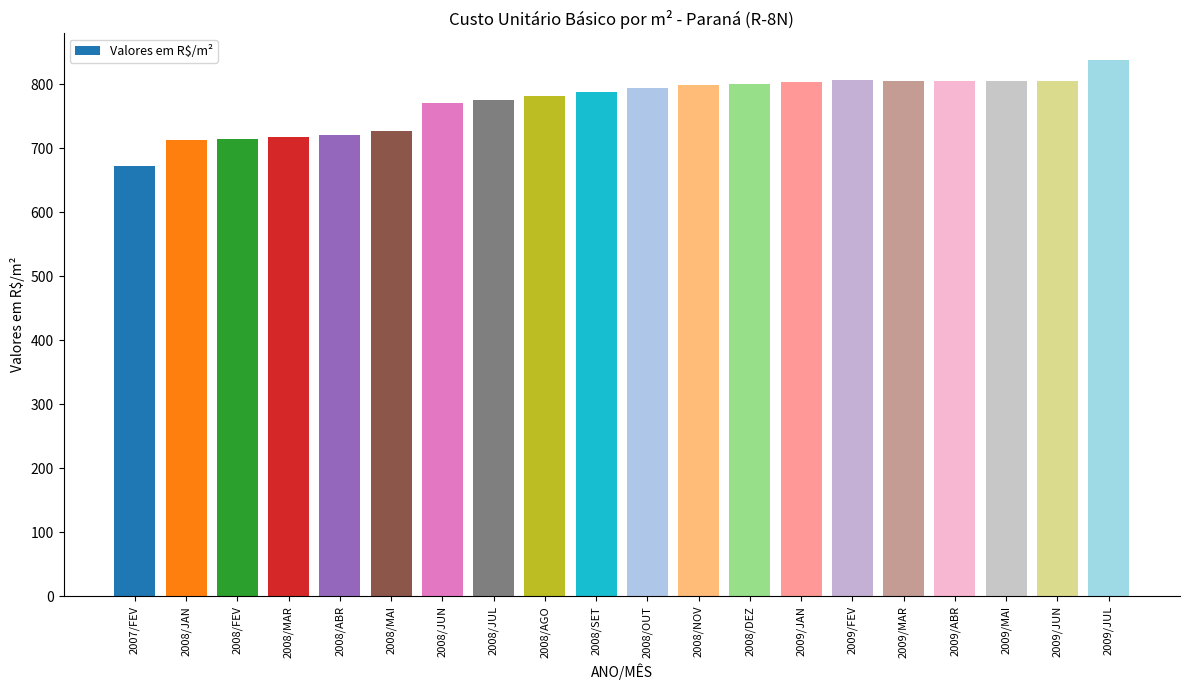

What is the change in value from 2008/MAI to 2009/JUN?

+78.6